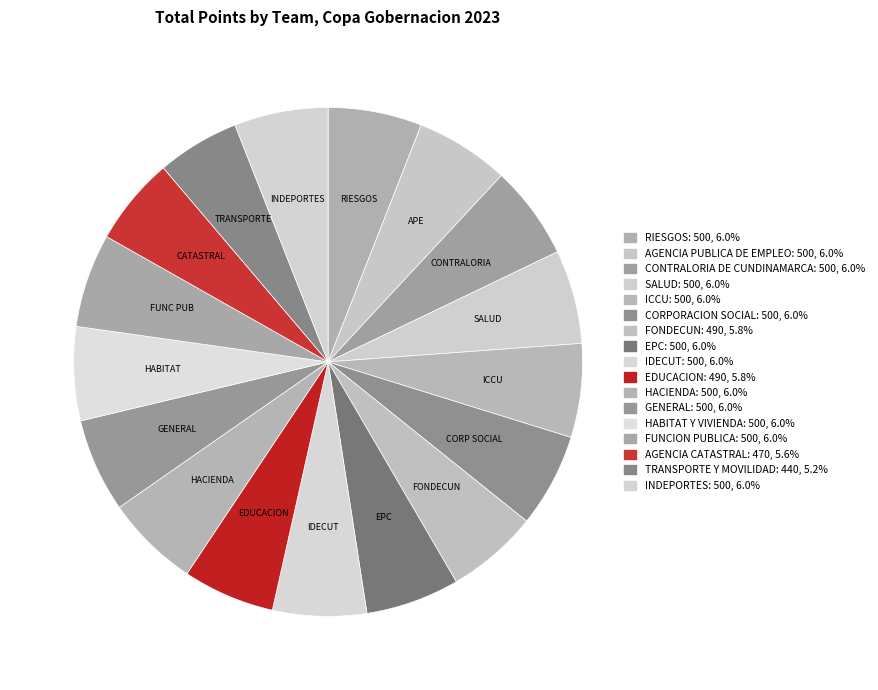

How many segments does this pie chart have?

17